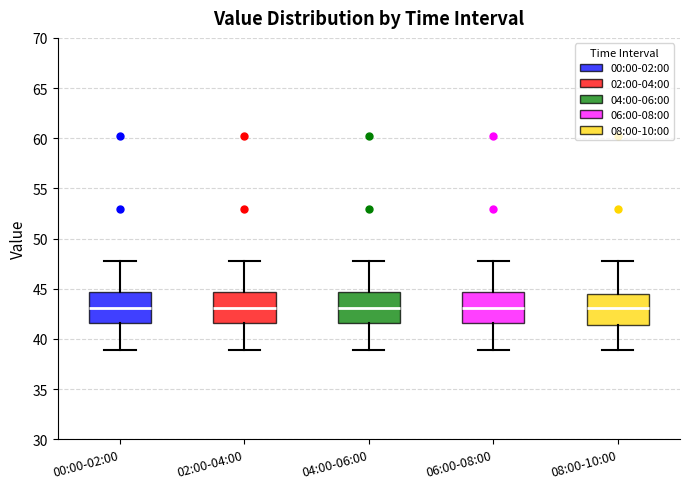

Reading left to right, read every box against the y-axis: the position of its median line, the range the box covers, and the ends of its whiskers. The values are not printed on the chart, so give them approximately, as read against the axis.

00:00-02:00: median 43.0, box 41.5 to 44.5, whiskers 39.0 to 48.0
02:00-04:00: median 43.0, box 41.5 to 44.5, whiskers 39.0 to 48.0
04:00-06:00: median 43.0, box 41.5 to 44.5, whiskers 39.0 to 48.0
06:00-08:00: median 43.0, box 41.5 to 44.5, whiskers 39.0 to 48.0
08:00-10:00: median 43.0, box 41.5 to 44.5, whiskers 39.0 to 48.0